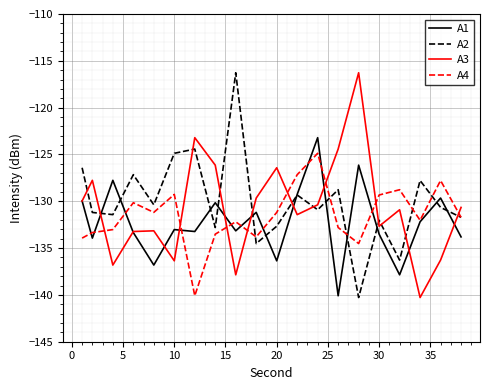

How many times do A3 and A4 cross each other?

8